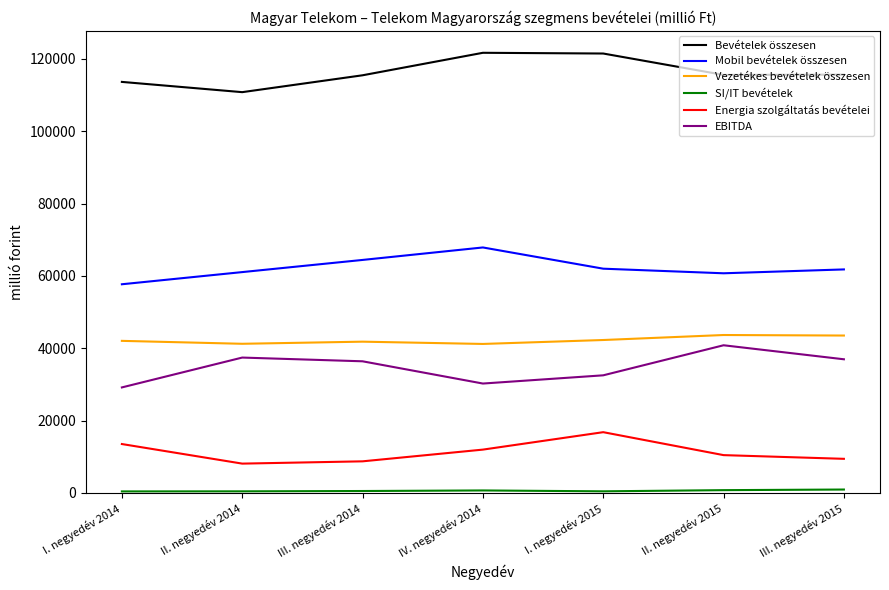

True or false: EBITDA and Mobil bevételek összesen intersect in this chart.

False